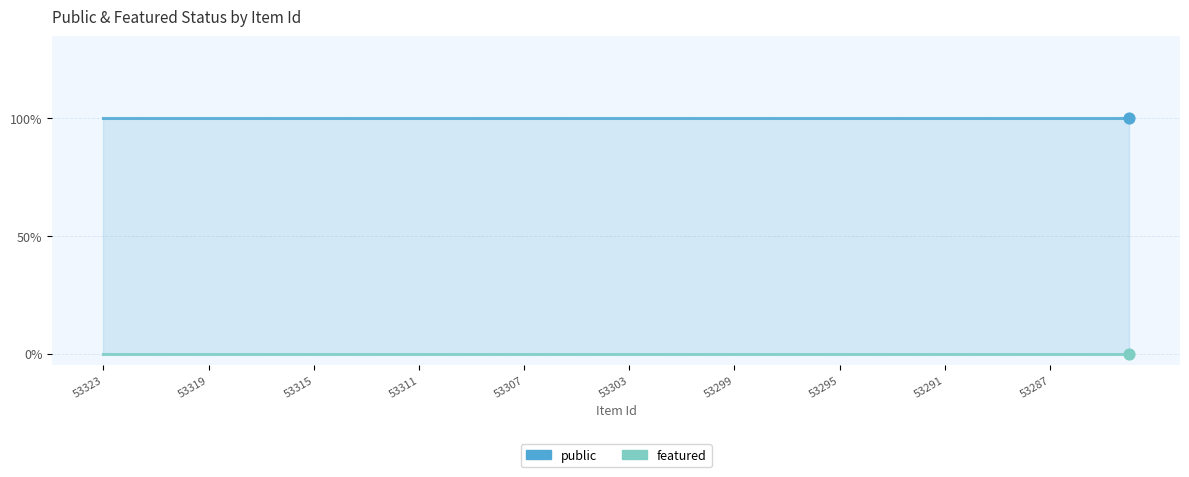

What is the total value across all series at 27?

1